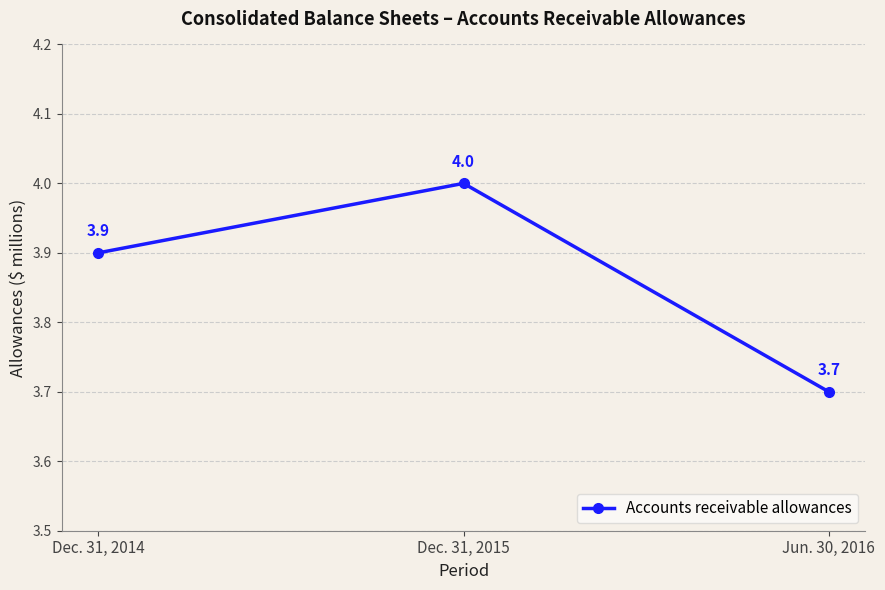

The chart shows a value of 3.7 at Jun. 30, 2016. True or false?

True